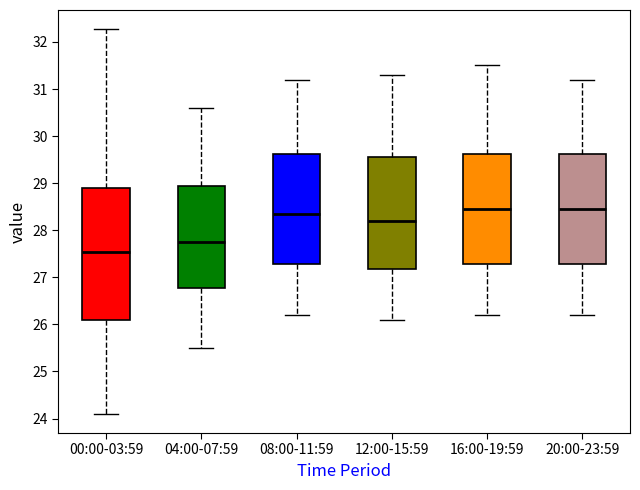

Comparing the boxes themselves (not the whiskers), which one is the tallest?

00:00-03:59